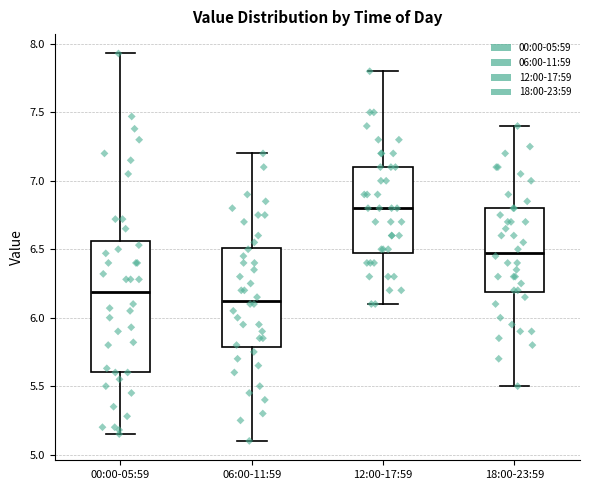

Reading left to right, read every box against the y-axis: the position of its median line, the range the box covers, and the ends of its whiskers. The values are not printed on the chart, so give them approximately, as read against the axis.

00:00-05:59: median 6.20, box 5.60 to 6.55, whiskers 5.15 to 7.95
06:00-11:59: median 6.15, box 5.80 to 6.50, whiskers 5.10 to 7.20
12:00-17:59: median 6.80, box 6.50 to 7.10, whiskers 6.10 to 7.80
18:00-23:59: median 6.50, box 6.20 to 6.80, whiskers 5.50 to 7.40